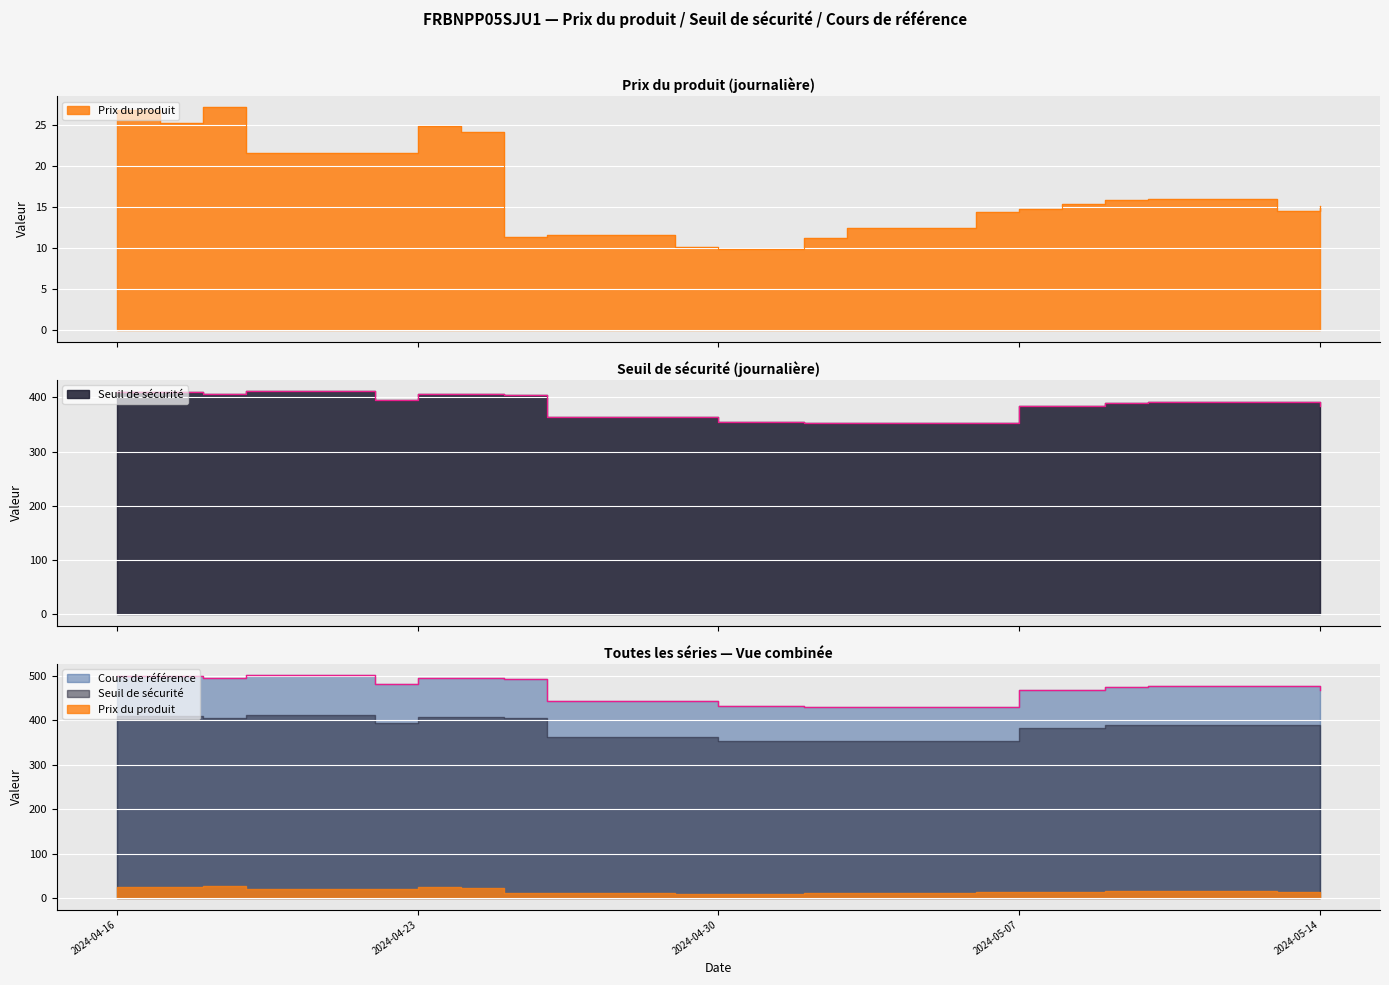

At how many categories does at least one series exceed 254?

20